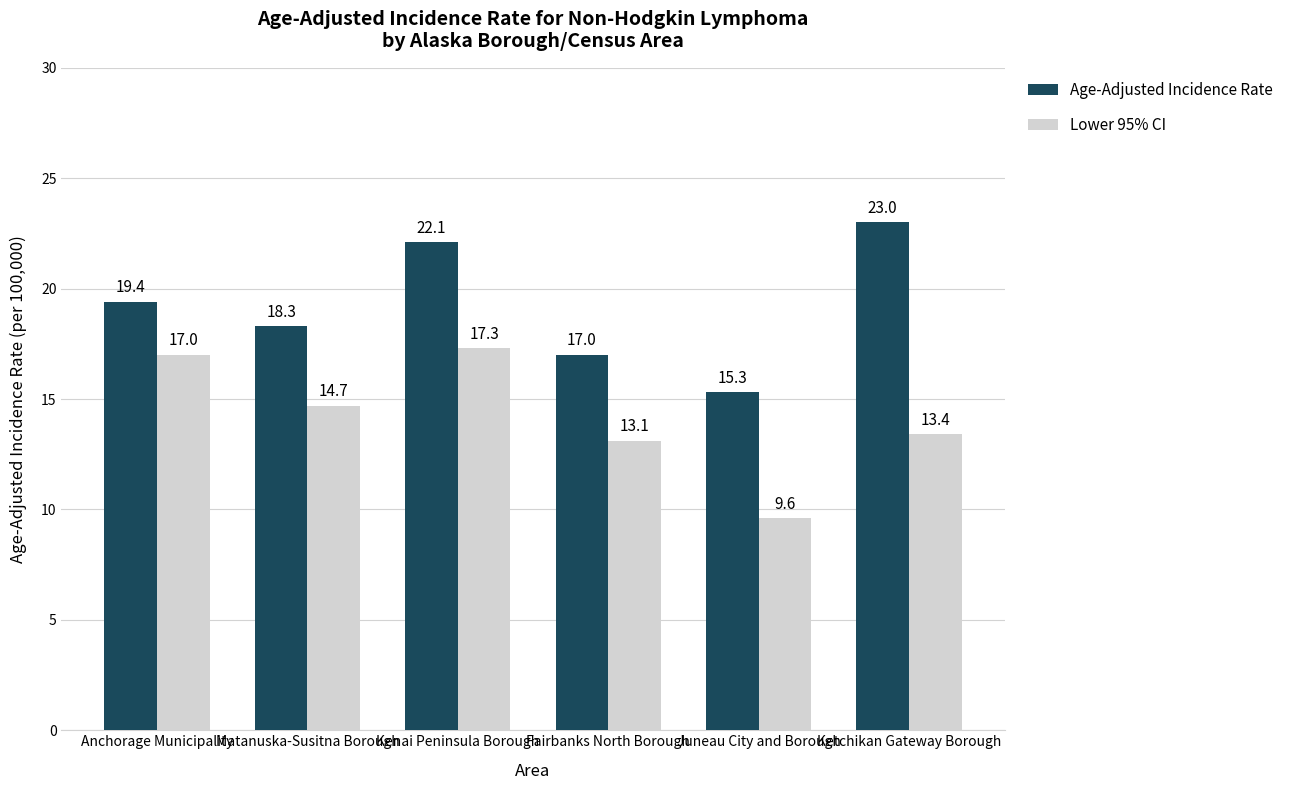

Between Matanuska-Susitna Borough and Fairbanks North Borough, which series saw the biggest shift?

Lower 95% CI